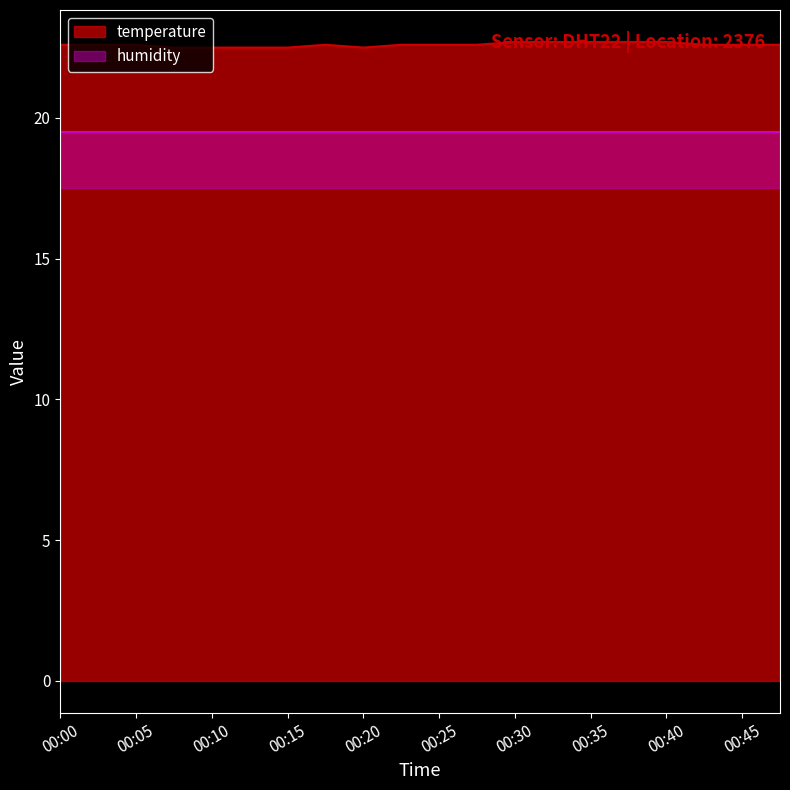

List the labels in order of value, largest first.

00:30, 00:32, 00:35, 00:37, 00:40, 00:00, 00:03, 00:05, 00:17, 00:22, 00:25, 00:27, 00:42, 00:45, 00:47, 00:08, 00:10, 00:12, 00:15, 00:20